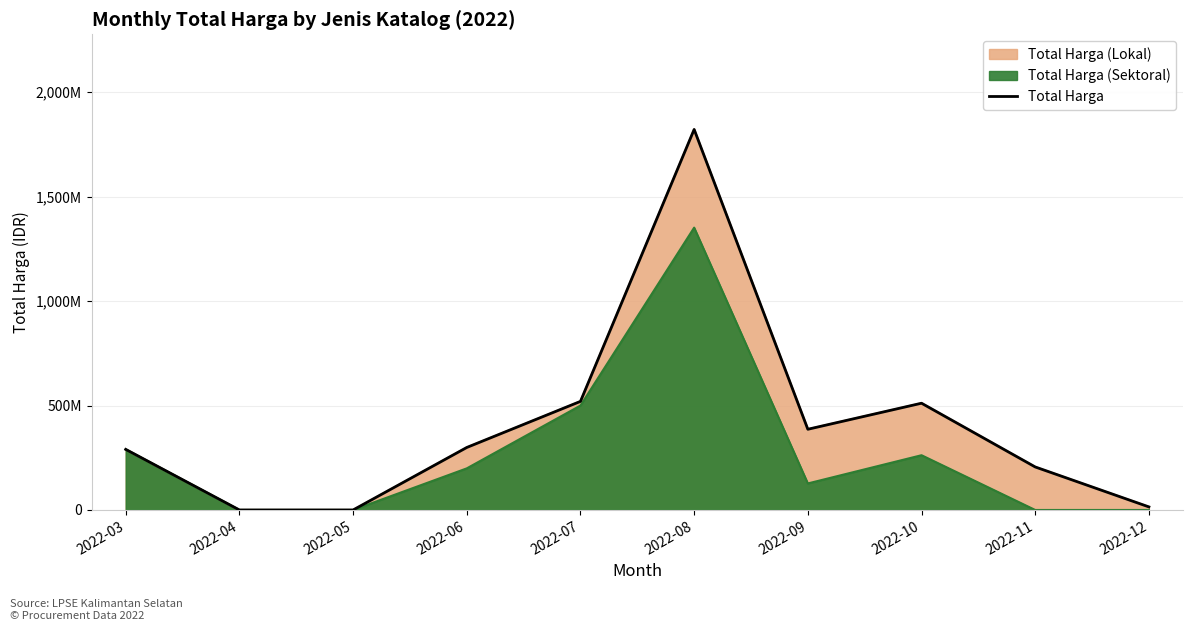

What is the average value?

404905392